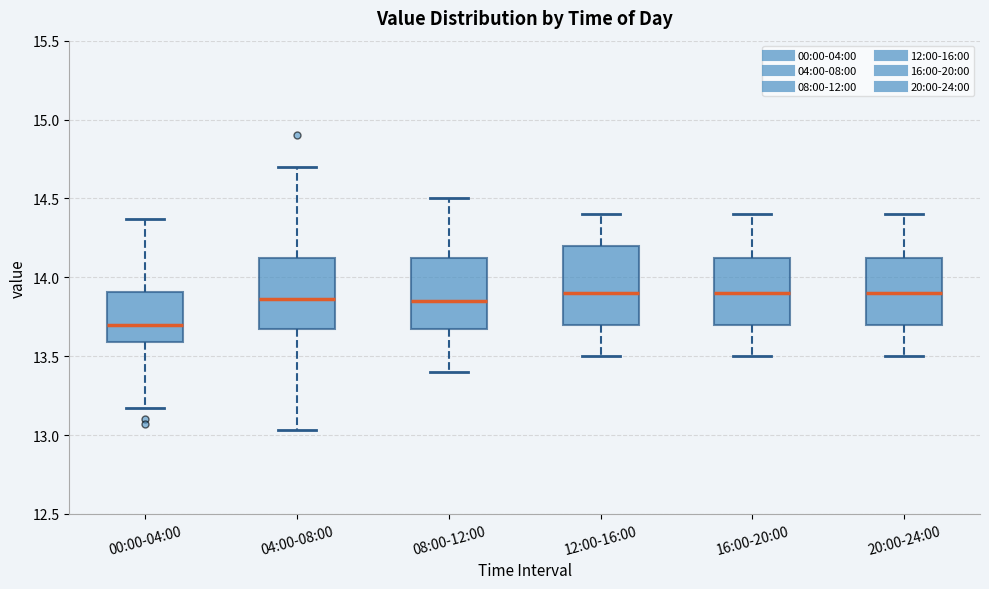

Where does the lower whisker of the box for 08:00-12:00 end on the y-axis? The values are not printed on the chart, so give them approximately, as read against the axis.

13.40